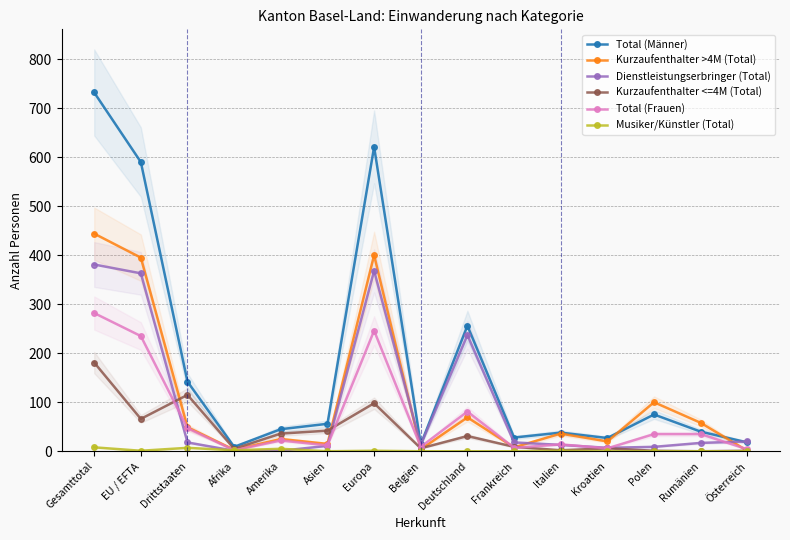

Rank the series by their maximum value, from highest to lowest.

Total (Männer), Kurzaufenthalter >4M (Total), Dienstleistungserbringer (Total), Total (Frauen), Kurzaufenthalter <=4M (Total), Musiker/Künstler (Total)